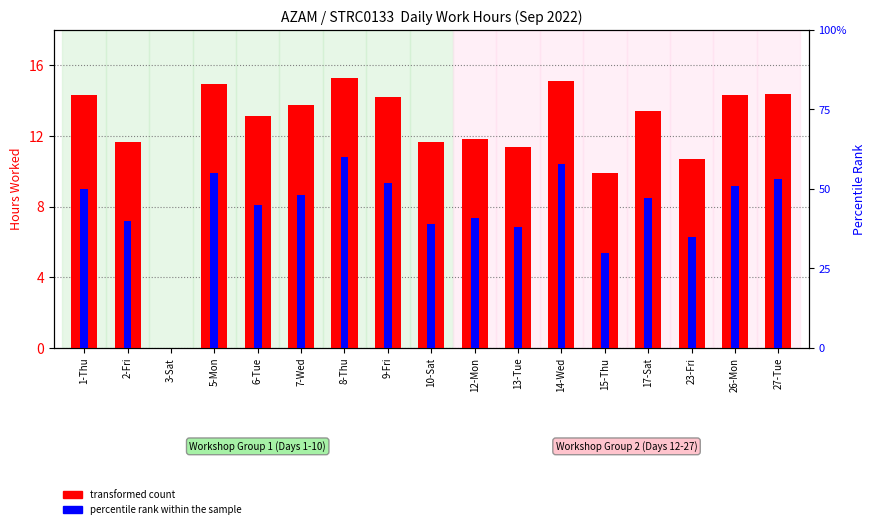

At which label does transformed count first exceed 13?

1-Thu